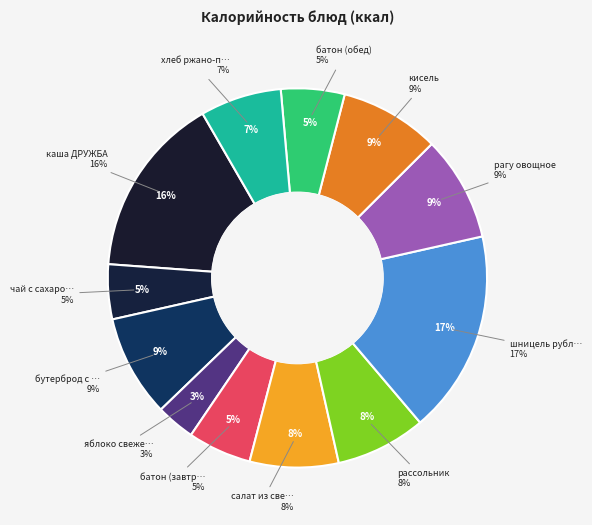

Rank the categories by value from highest to lowest.

шницель рубленный, каша ДРУЖБА, рагу овощное, бутерброд с ветчиной, кисель, рассольник, салат из свеклы, хлеб ржано-пшеничный, батон (завтрак), батон (обед), чай с сахаром, яблоко свежее